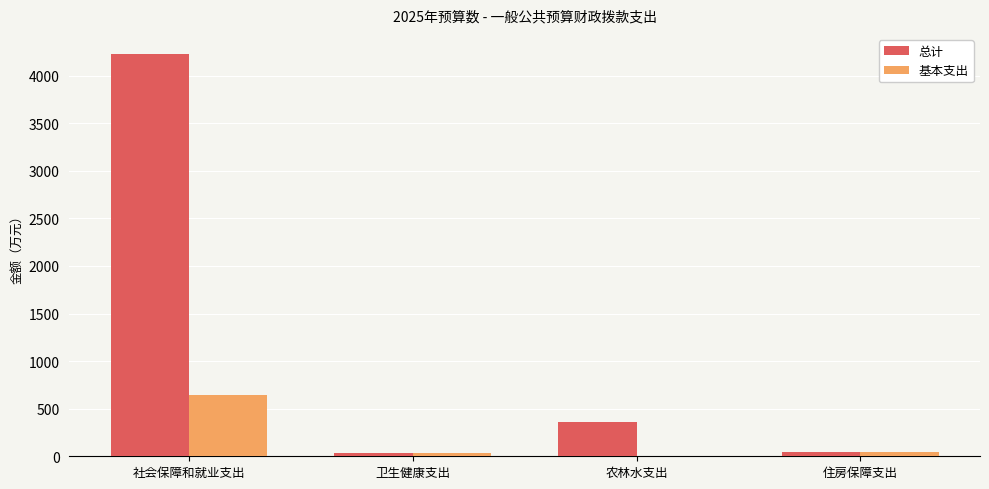

At which label is 总计 closest to 2132?

农林水支出